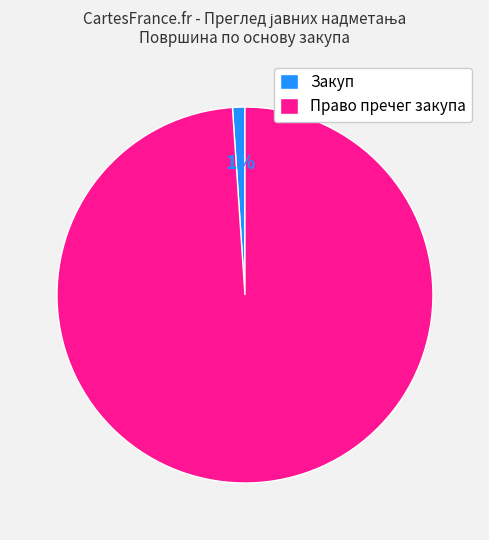

Which slice represents more than half of the pie?

Право пречег закупа